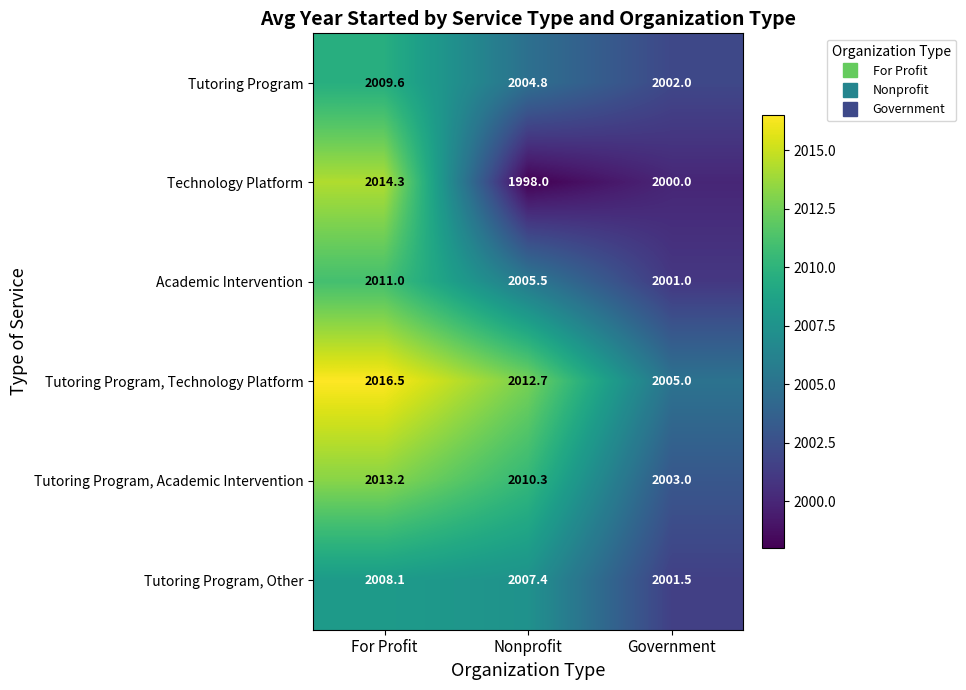

Is it true that Tutoring Program, Technology Platform equals 2016.5 at For Profit?

True